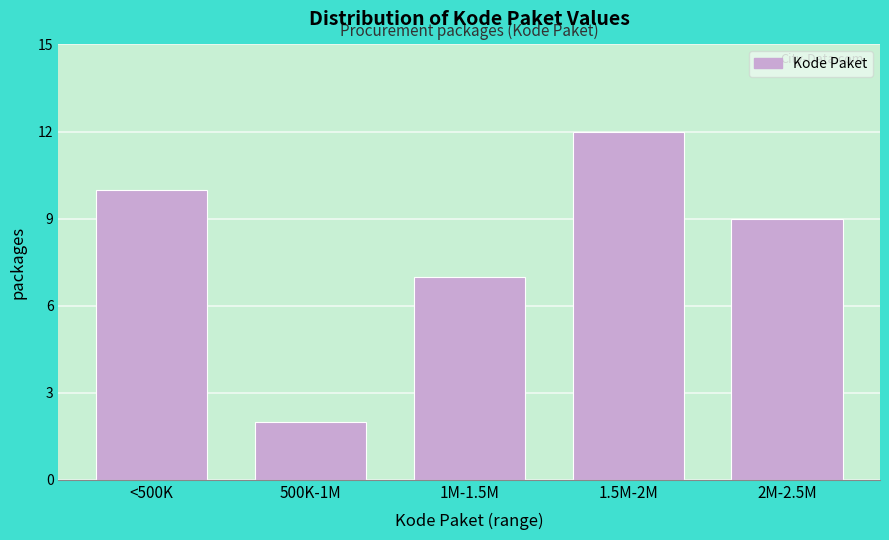

Reading right to left, extract all data points from this chart.

2M-2.5M=9	1.5M-2M=12	1M-1.5M=7	500K-1M=2	<500K=10